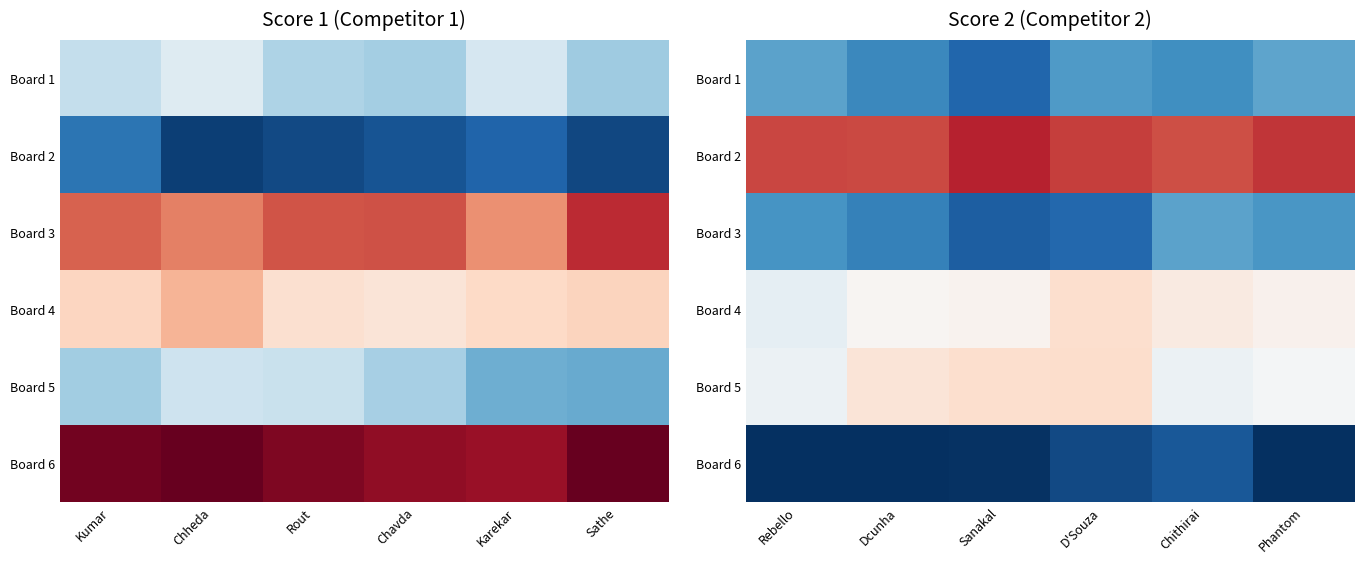

Is it true that Board 4 equals 6.8 at Dcunha?

False